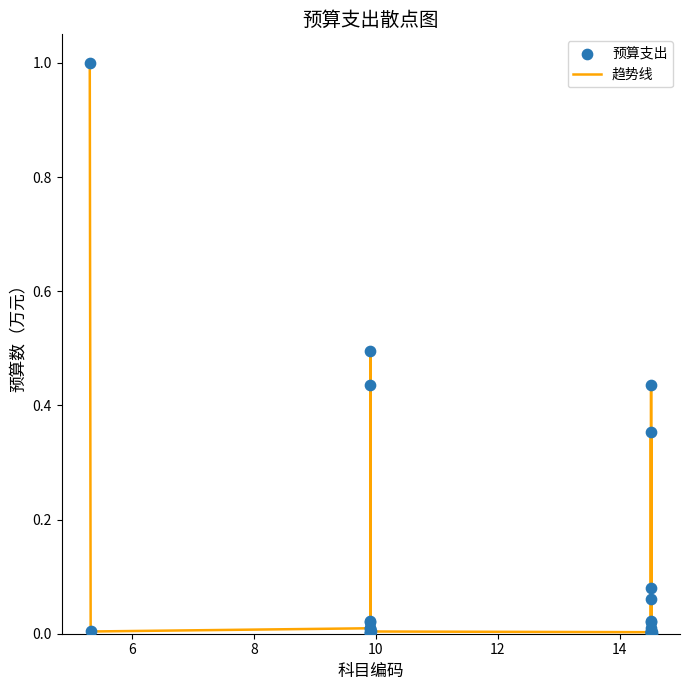

What is the greatest value displayed?

1.0